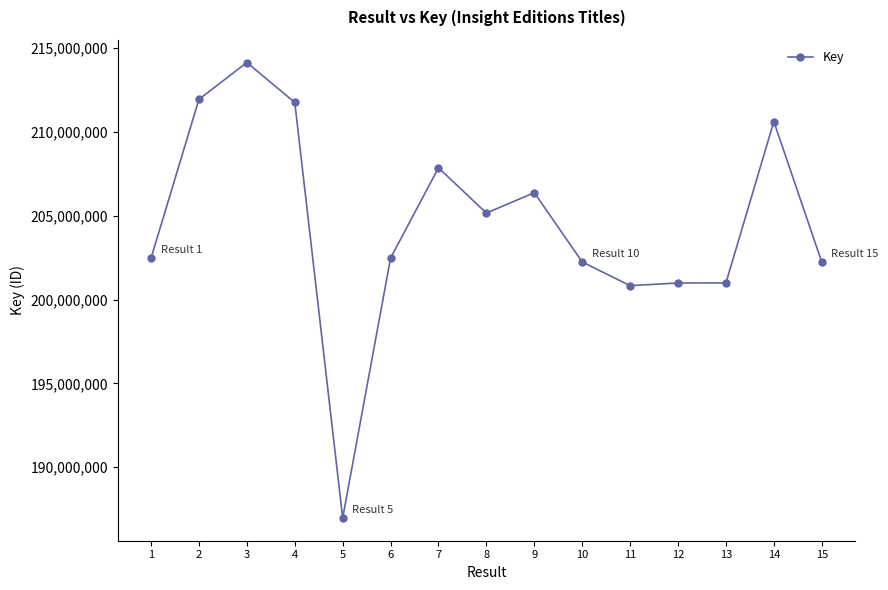

What value does the data have at 12, to the nearest 100?

200988700